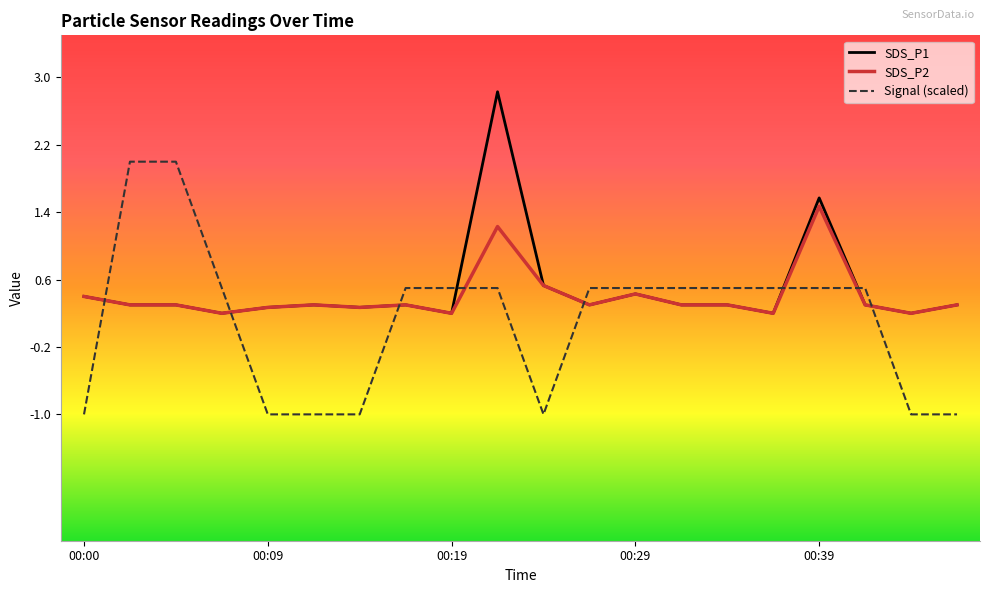

True or false: SDS_P2 has more than 0 interior local peaks.

True